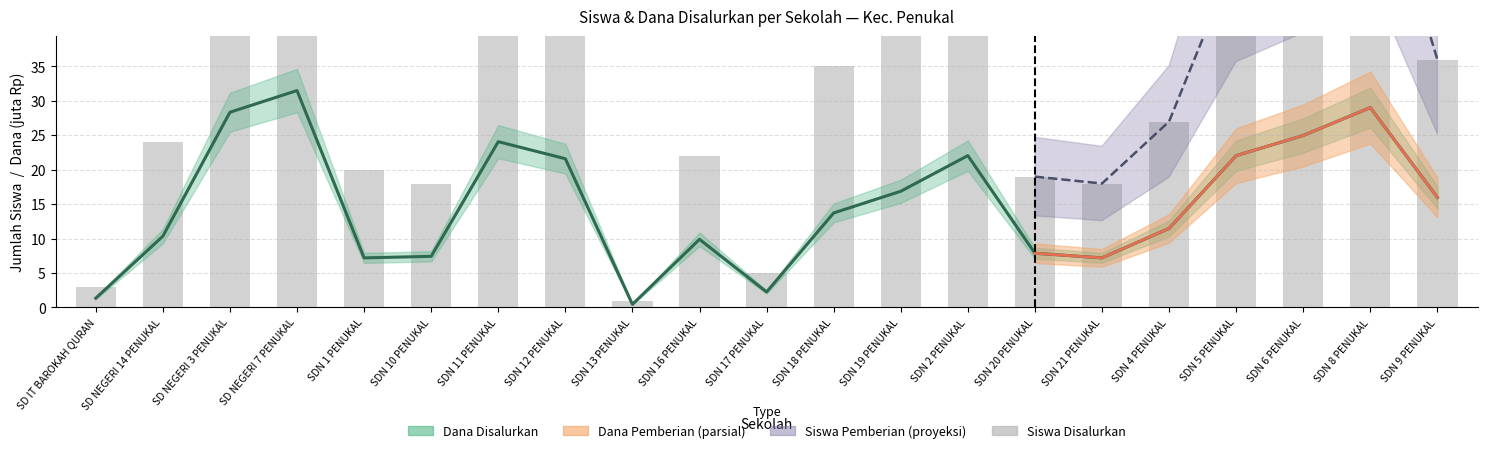

Reading left to right, what are all the values shown in this chart?

SD IT BAROKAH QURAN=3	SD NEGERI 14 PENUKAL=24	SD NEGERI 3 PENUKAL=67	SD NEGERI 7 PENUKAL=81	SDN 1 PENUKAL=20	SDN 10 PENUKAL=18	SDN 11 PENUKAL=59	SDN 12 PENUKAL=61	SDN 13 PENUKAL=1	SDN 16 PENUKAL=22	SDN 17 PENUKAL=5	SDN 18 PENUKAL=35	SDN 19 PENUKAL=42	SDN 2 PENUKAL=51	SDN 20 PENUKAL=19	SDN 21 PENUKAL=18	SDN 4 PENUKAL=27	SDN 5 PENUKAL=51	SDN 6 PENUKAL=57	SDN 8 PENUKAL=68	SDN 9 PENUKAL=36